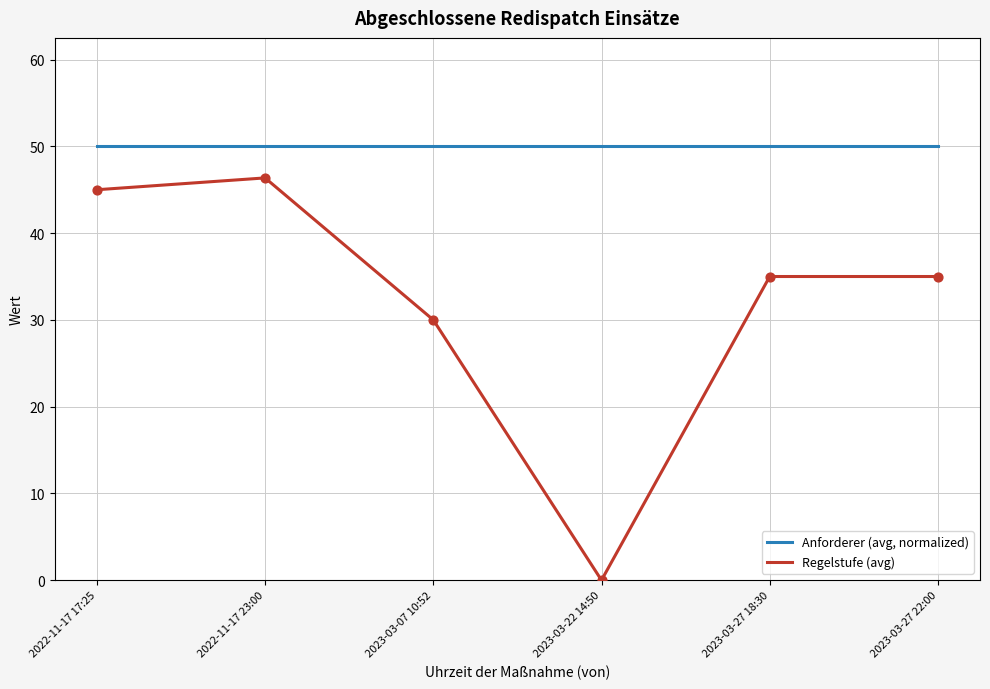

At which category is the sum across all series the highest?

2022-11-17 23:00